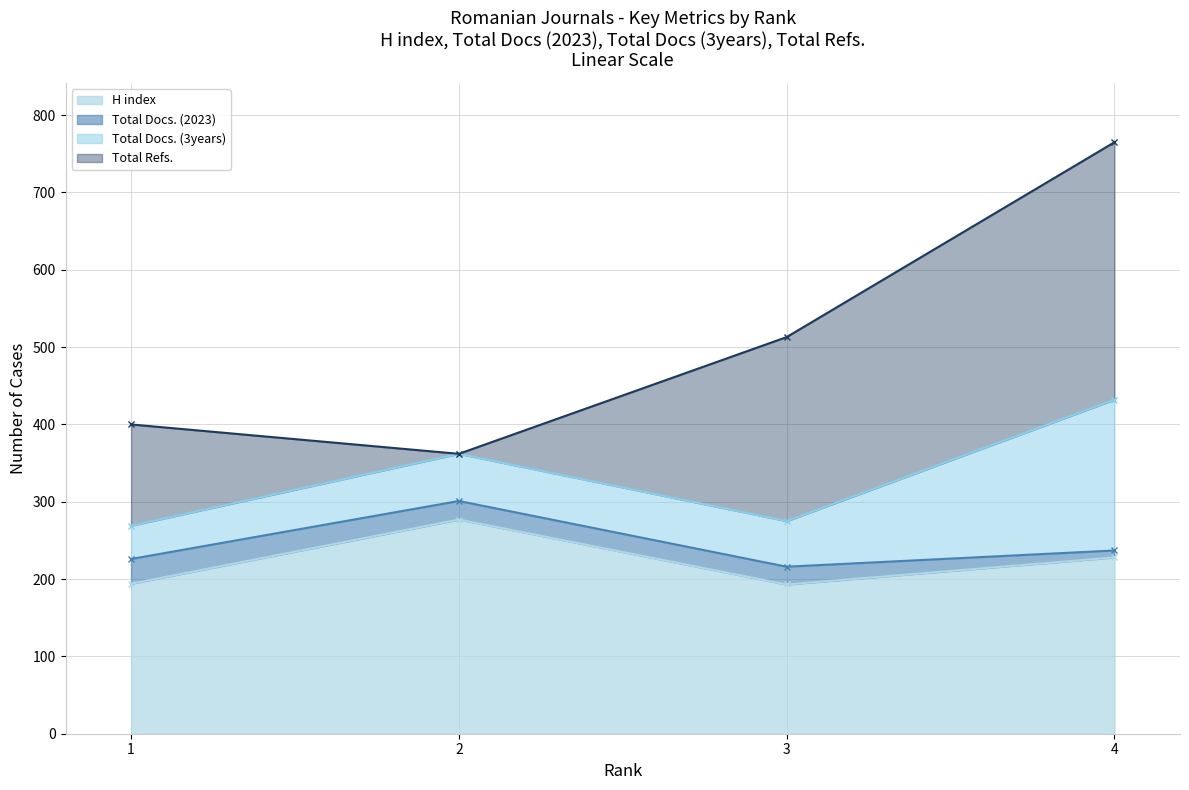

At which category does H index reach its first local valley?

3